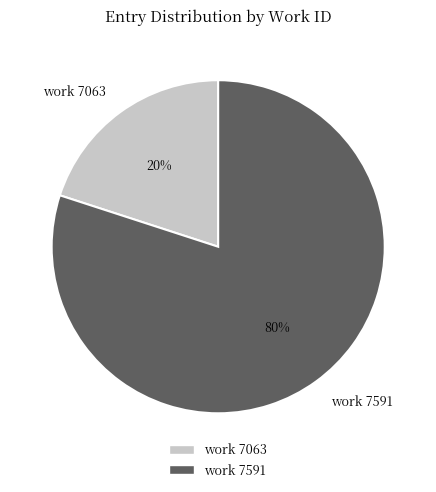

Approximately how many times larger is the value at work 7591 compared to work 7063?

4.0